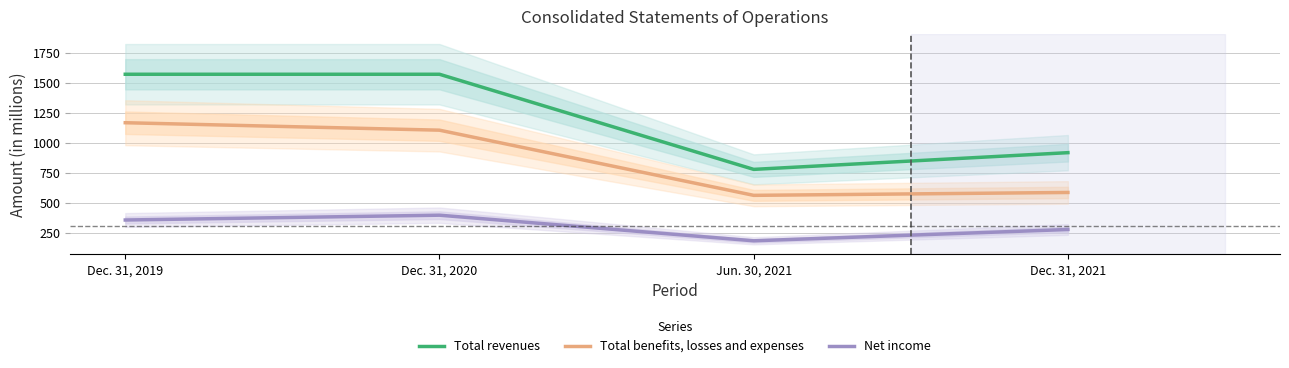

How many distinct data groups are displayed?

3